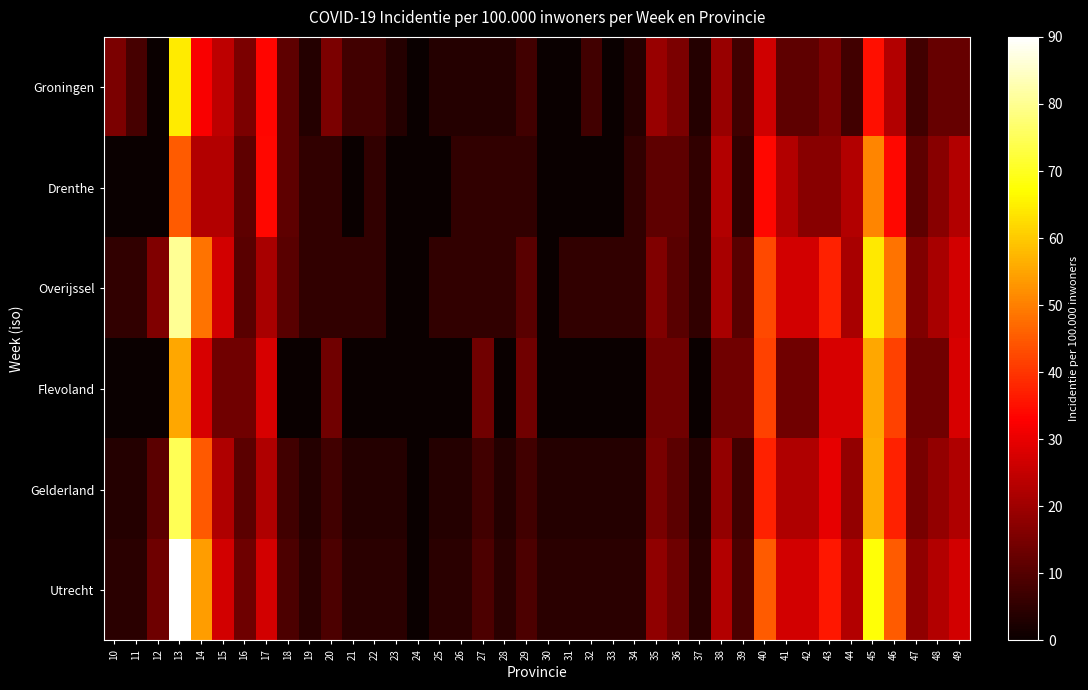

Rank the series at 27 from highest to lowest value.

Flevoland, Utrecht, Gelderland, Drenthe, Overijssel, Groningen